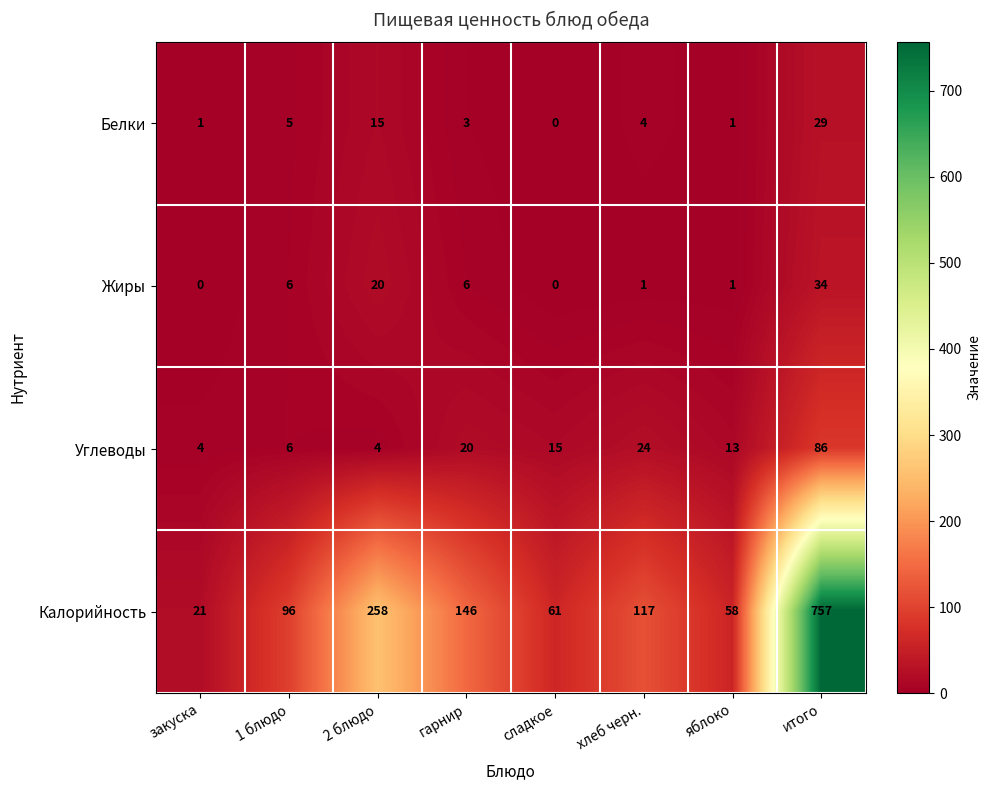

Count the number of categories in the chart.

8